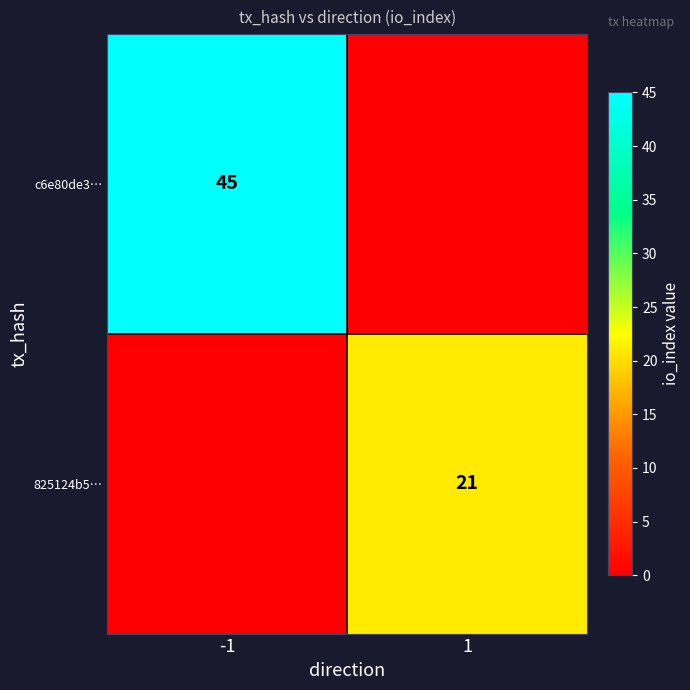

What is the spread (max minus min) of values at -1?

45